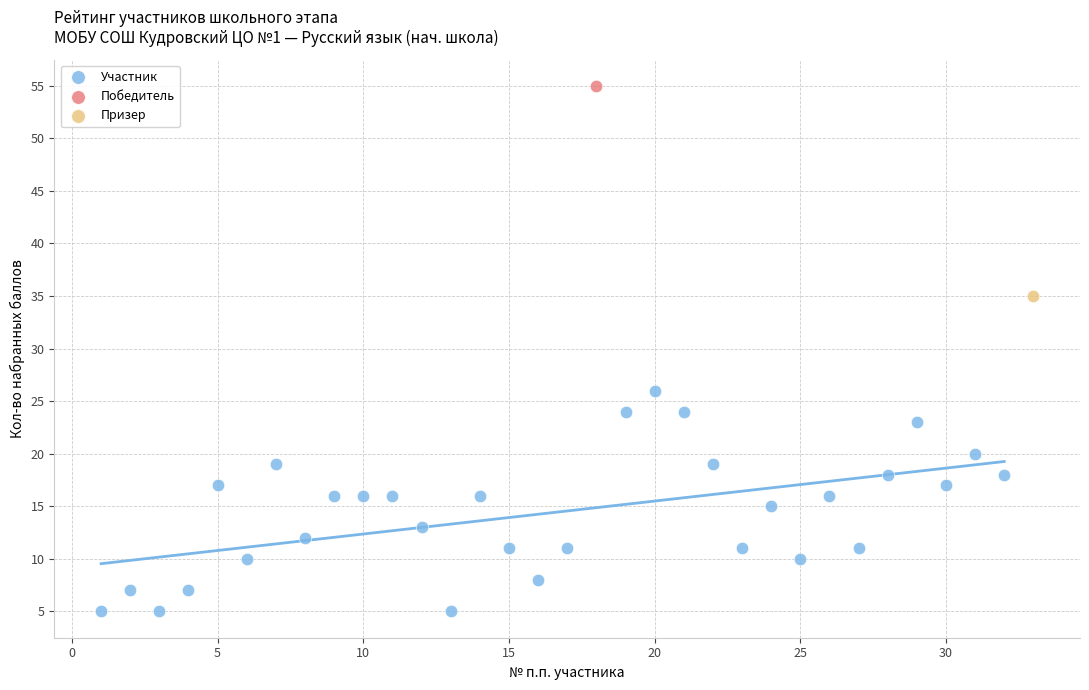

What are all the series names shown in the legend?

Участник, Победитель, Призер